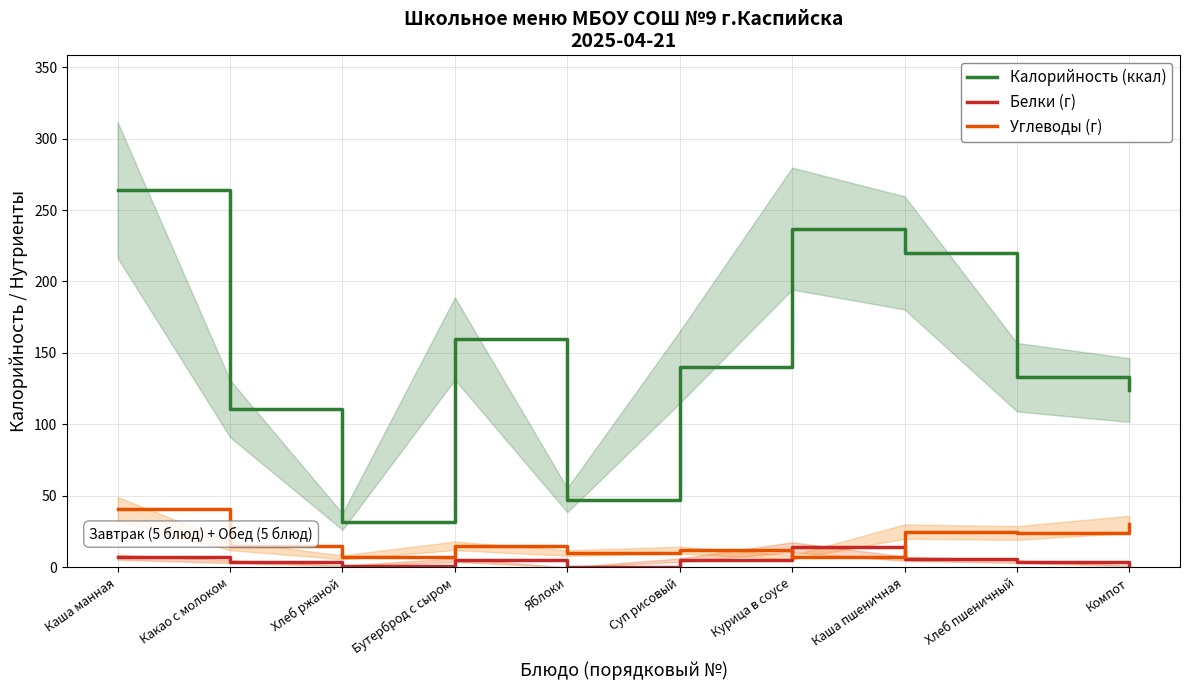

What is the label of the 6th point from the left?

Суп рисовый